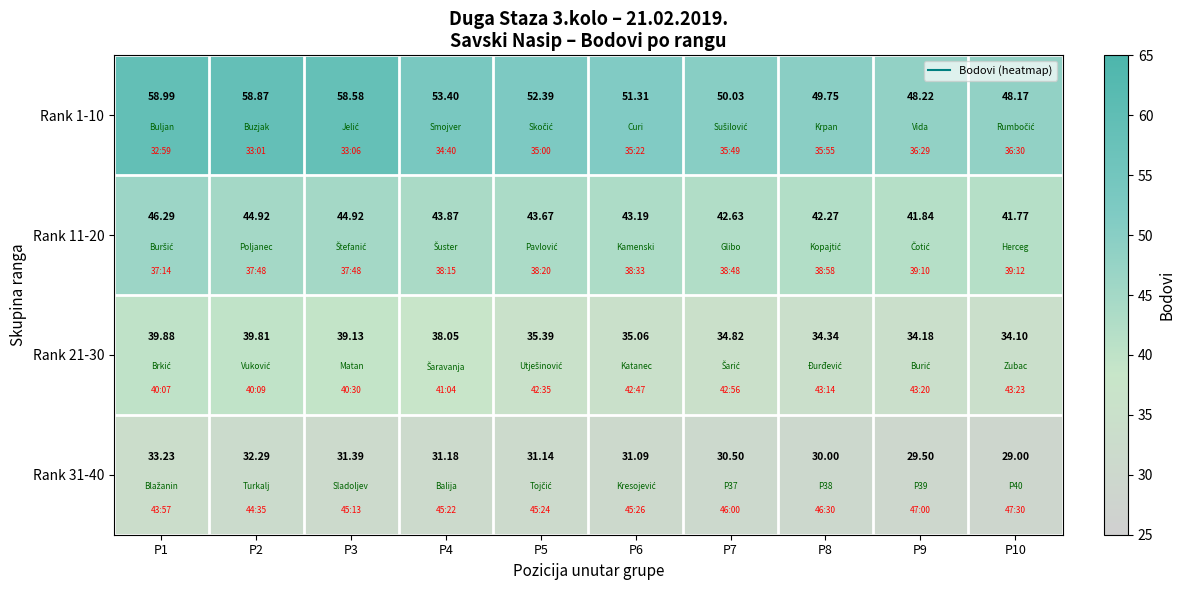

Which series has the largest range (max minus min)?

Rank 1-10